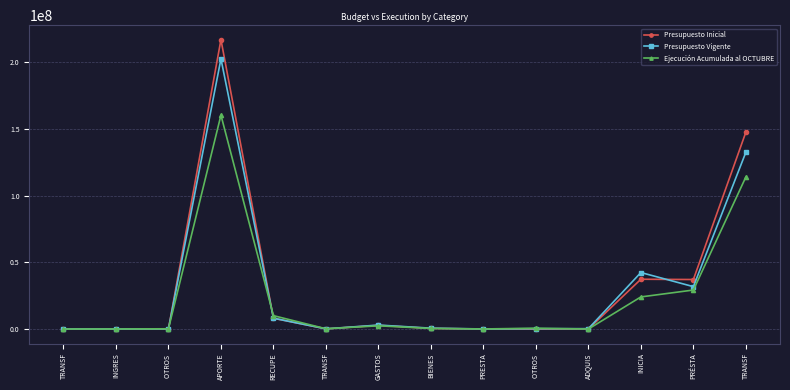

Which category has the highest value in the Ejecución Acumulada al OCTUBRE series?

APORTE